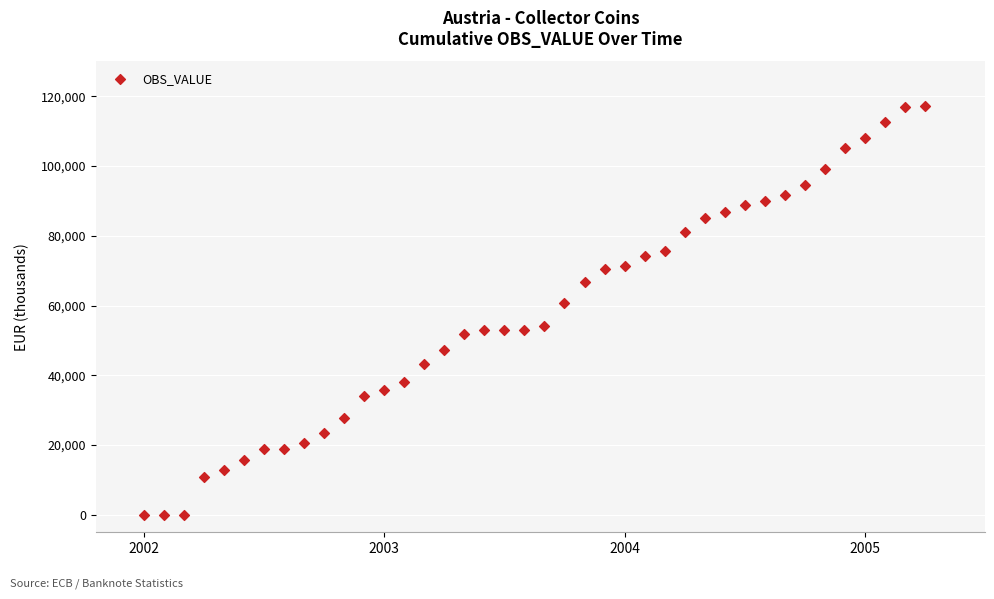

What Y value in the scatter plot is closest to 58565?

60783.0